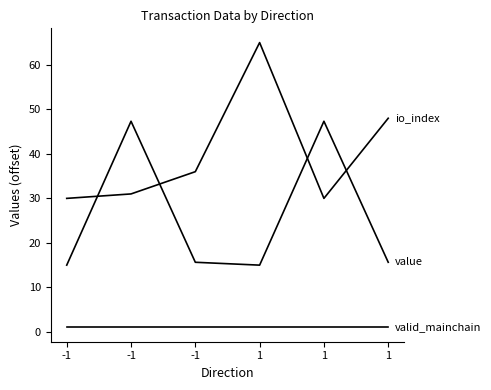

Does the chart have visible grid lines?

No